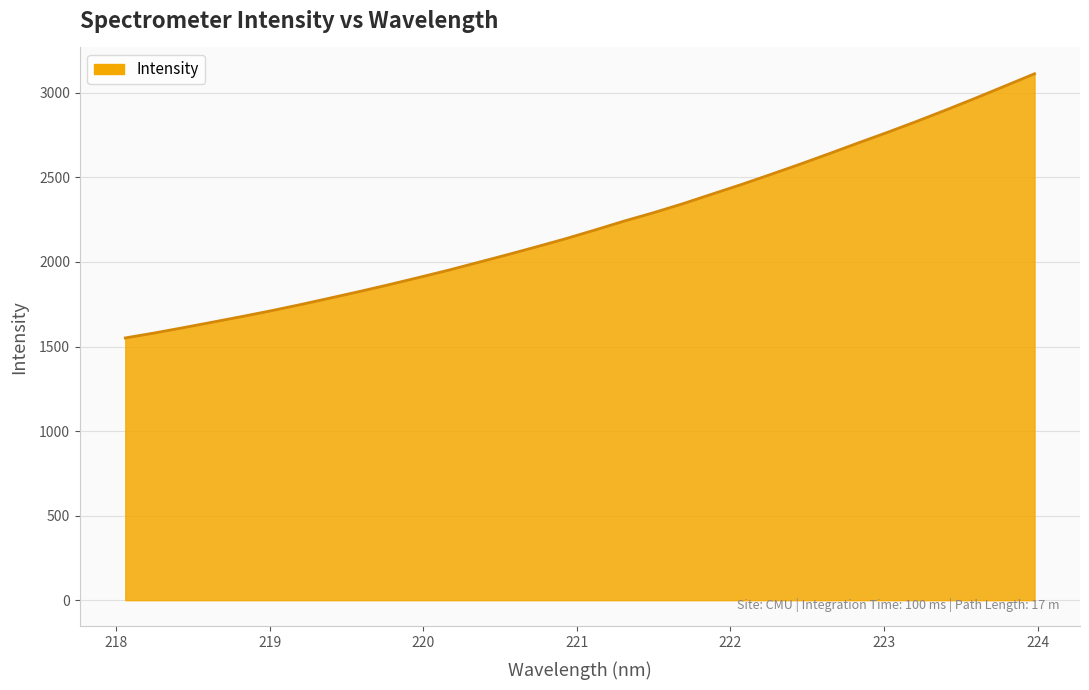

Does the chart display data point markers on the line(s)?

No